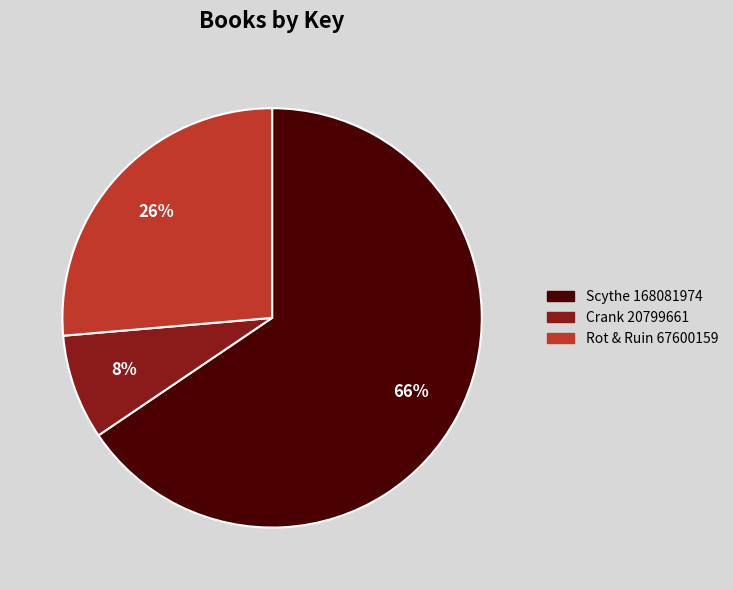

Is there any slice that represents more than half of the pie?

Yes